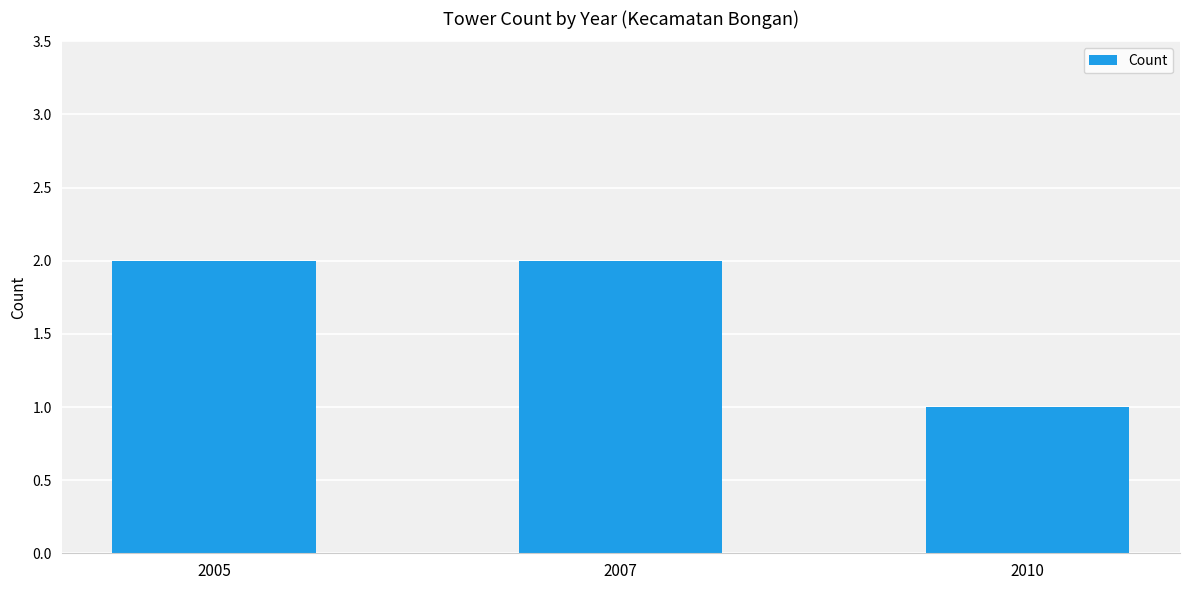

Reading left to right, transcribe all the data shown in this chart.

2	2	1